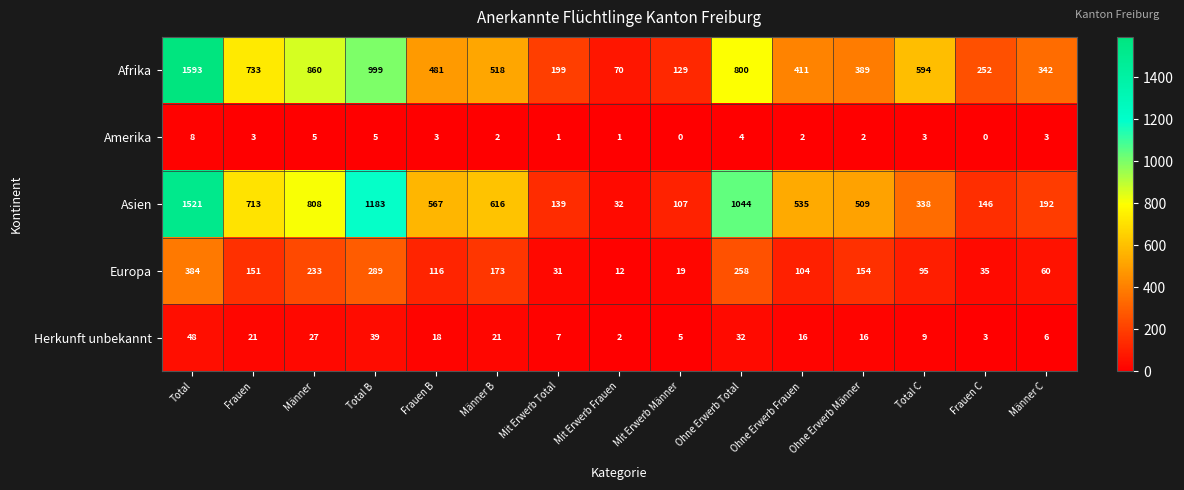

Which series has the largest range (max minus min)?

Afrika